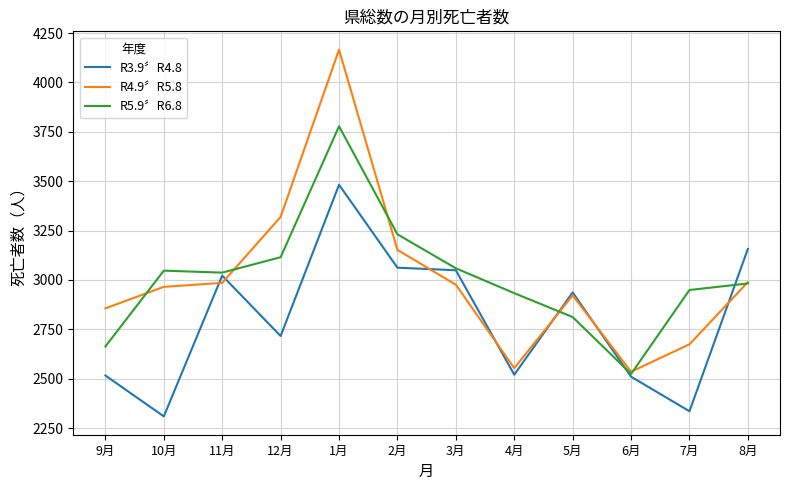

What are all the series names shown in the legend?

R3.9〞R4.8, R4.9〞R5.8, R5.9〞R6.8